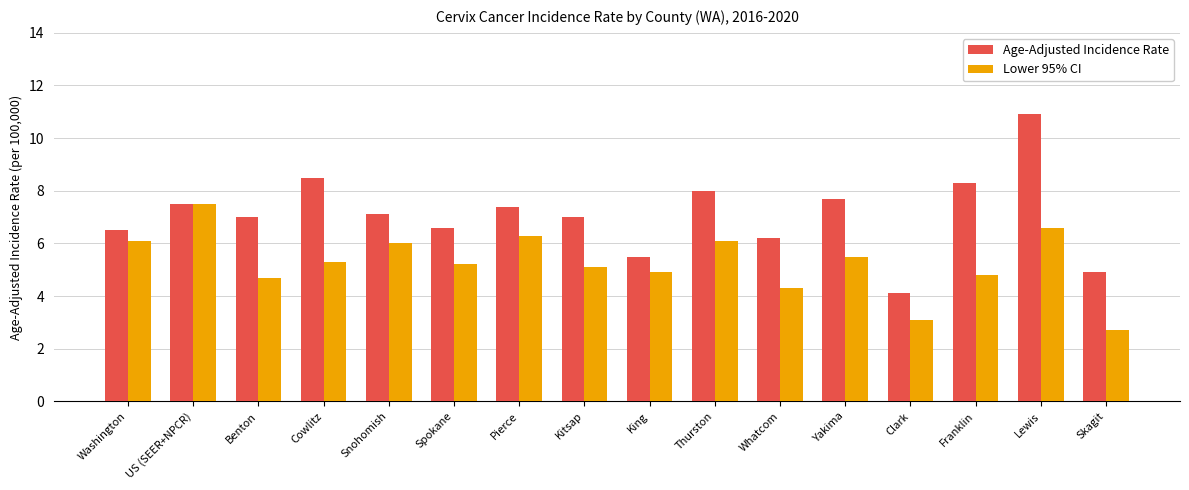

How many groups of bars are there?

16